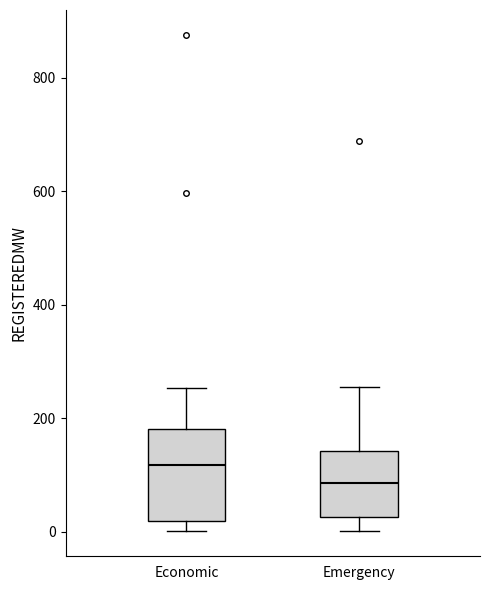

Where does the lower whisker of the box for Emergency end on the y-axis? The values are not printed on the chart, so give them approximately, as read against the axis.

0